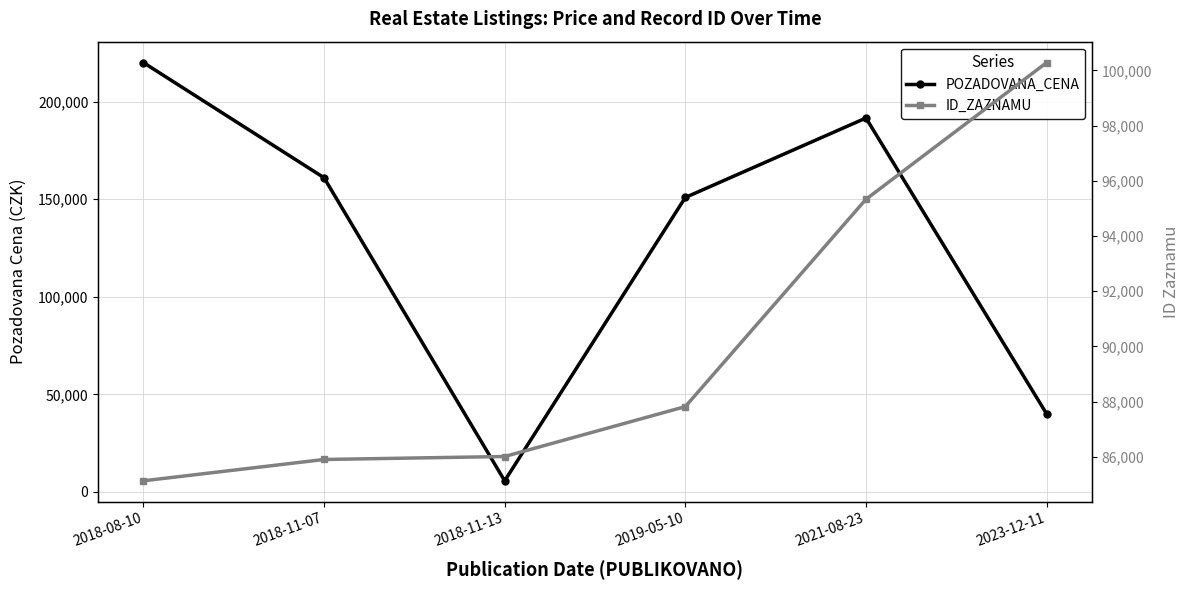

Is the value of POZADOVANA_CENA at 2018-11-07 greater than the value of ID_ZAZNAMU at 2018-11-13?

Yes